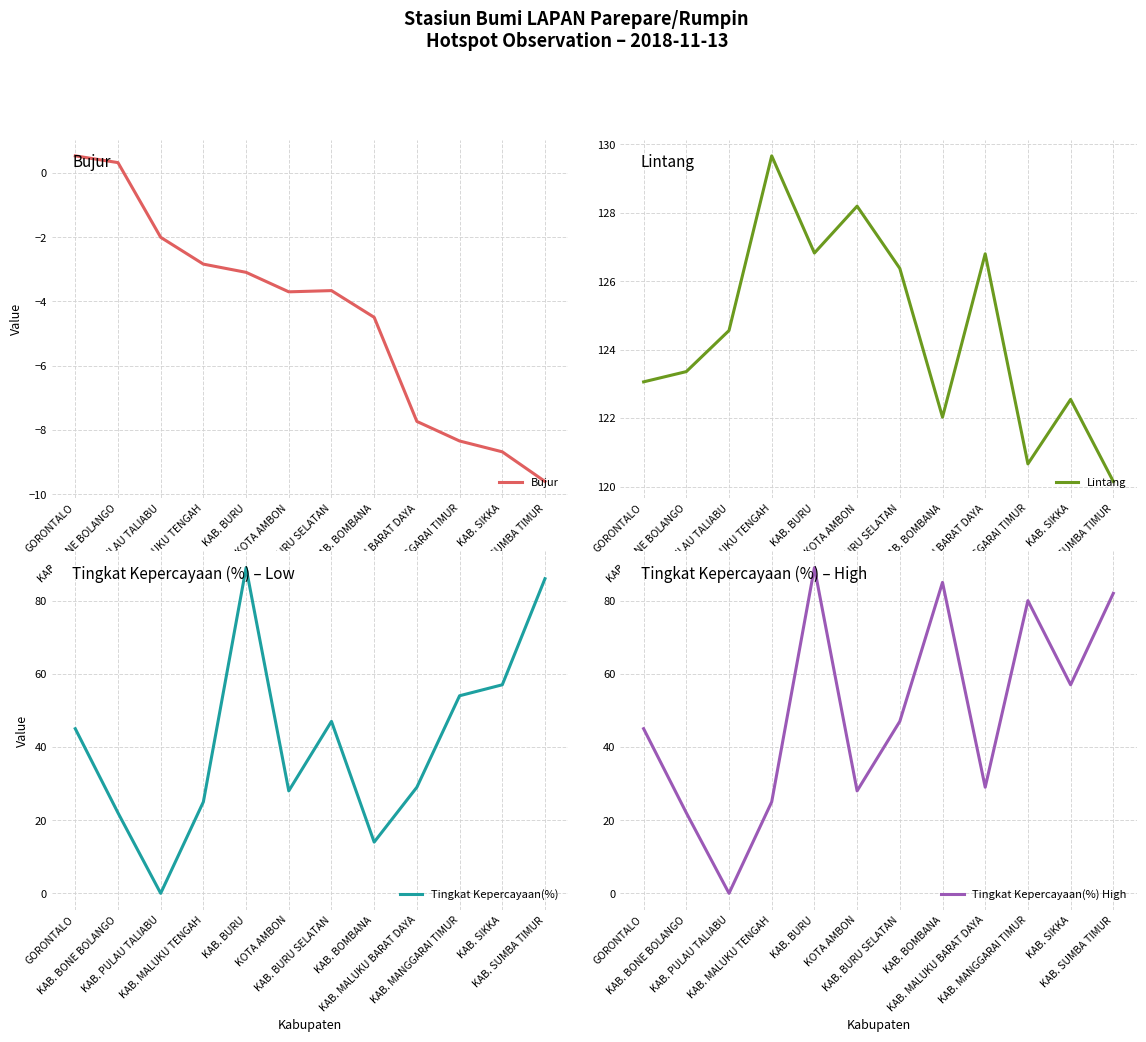

The value of Tingkat Kepercayaan(%) High at KAB. BOMBANA is 85.0. True or false?

True